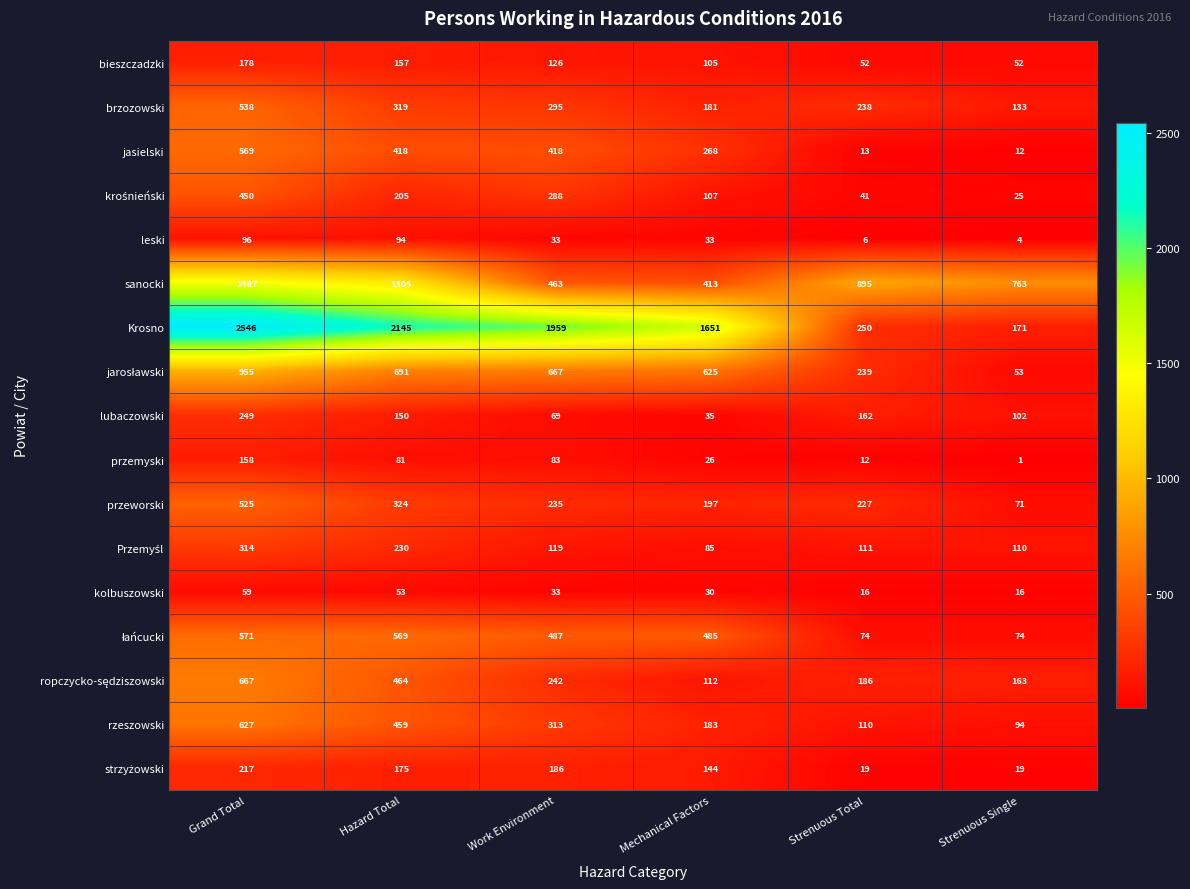

What is the greatest value displayed?

2546